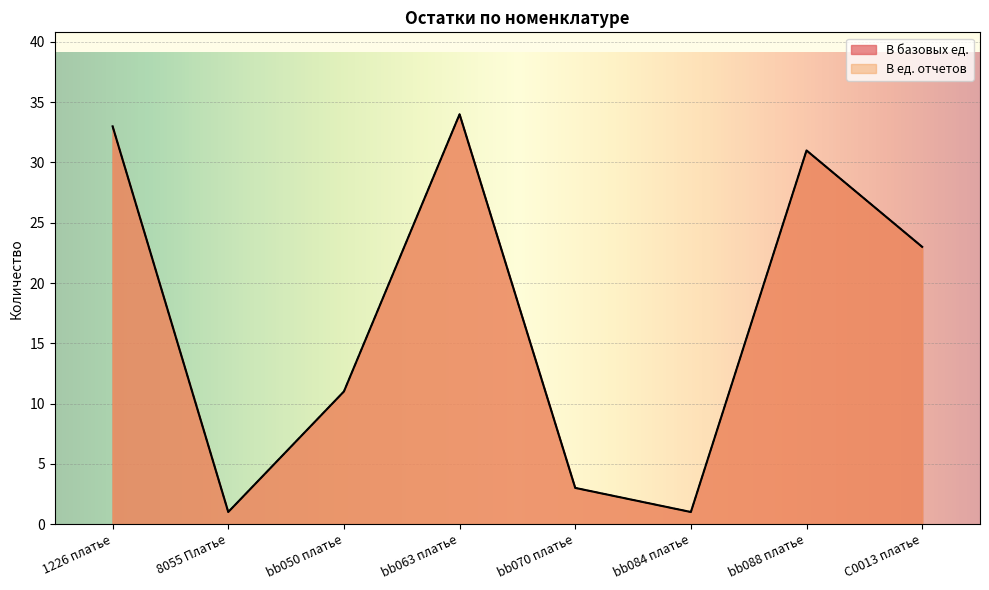

Count the number of data series in this chart.

2